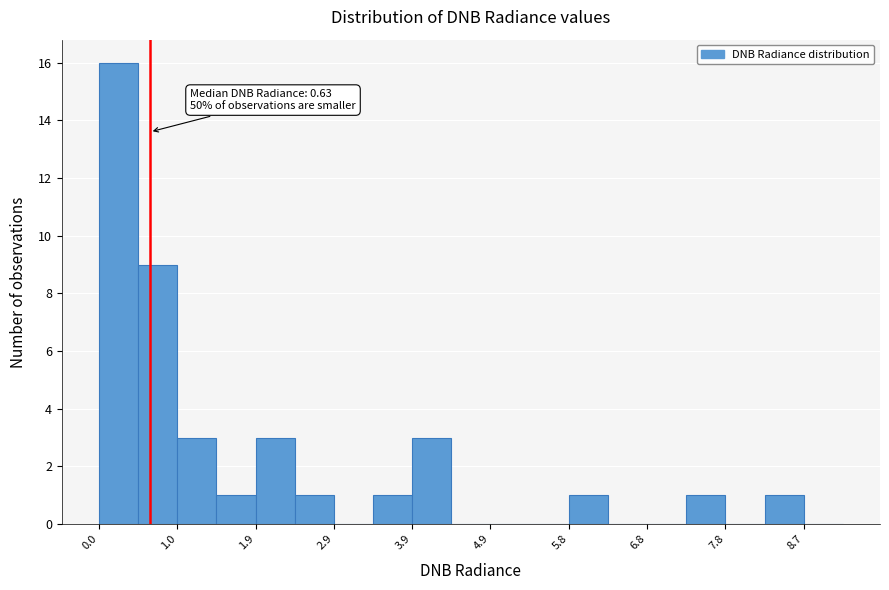

Over which range of the x-axis is the bar tallest?

0.0 to 0.5